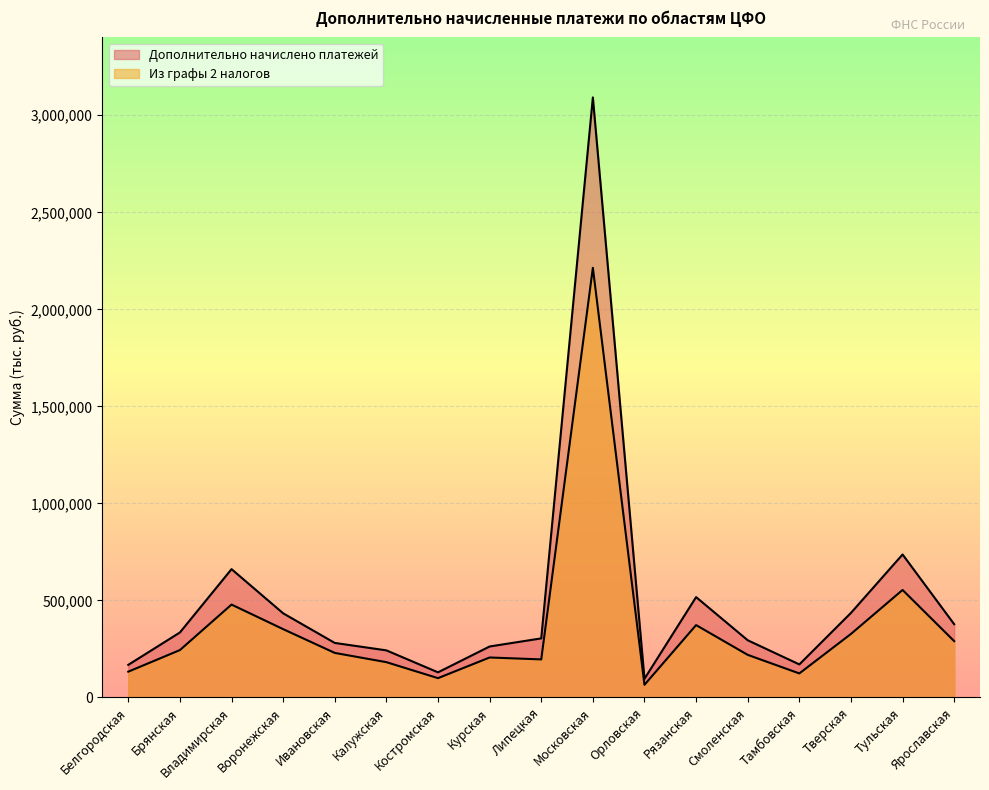

Is it true that Из графы 2 налогов equals 292084 at Тульская?

False